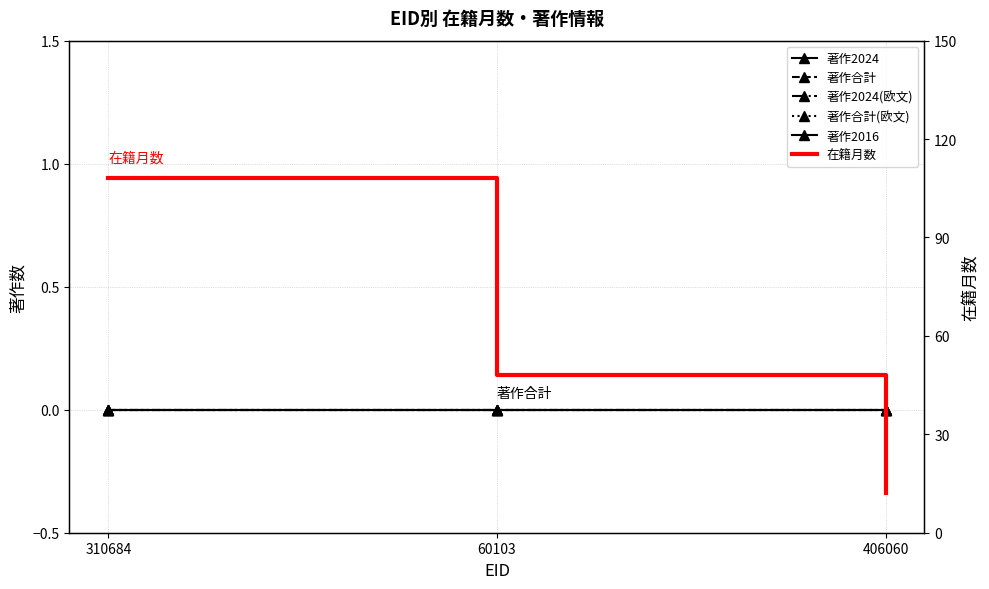

Rank the series at 310684 from lowest to highest value.

著作2024, 著作合計, 著作2024(欧文), 著作合計(欧文), 著作2016, 在籍月数